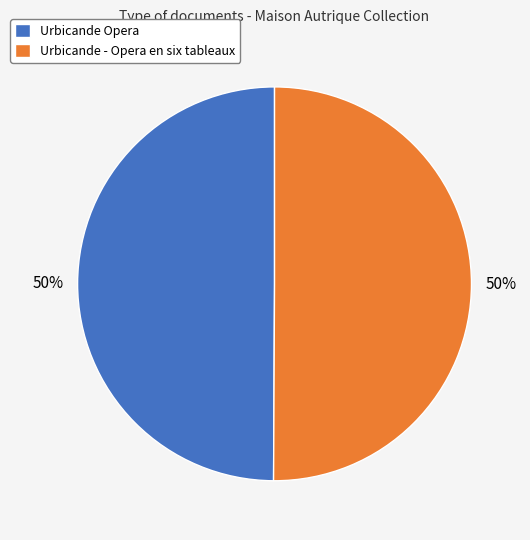

Approximately how many times larger is the value at Urbicande Opera compared to Urbicande - Opera en six tableaux?

1.0